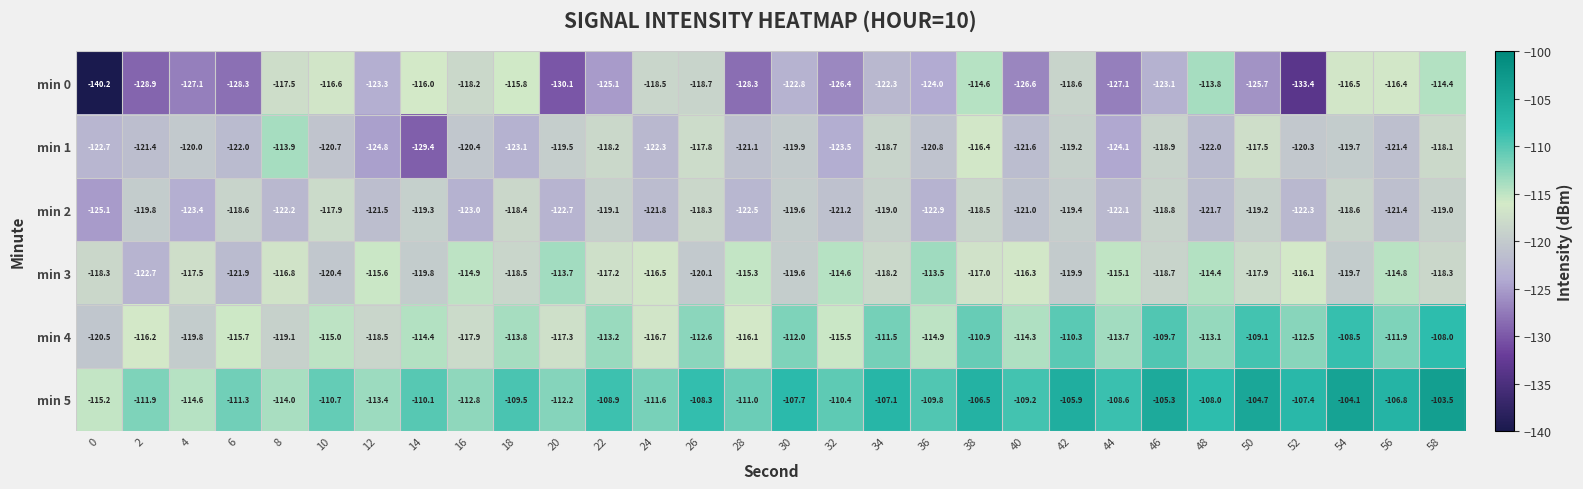

The min 0 series shows -127.1 at 44. True or false?

True